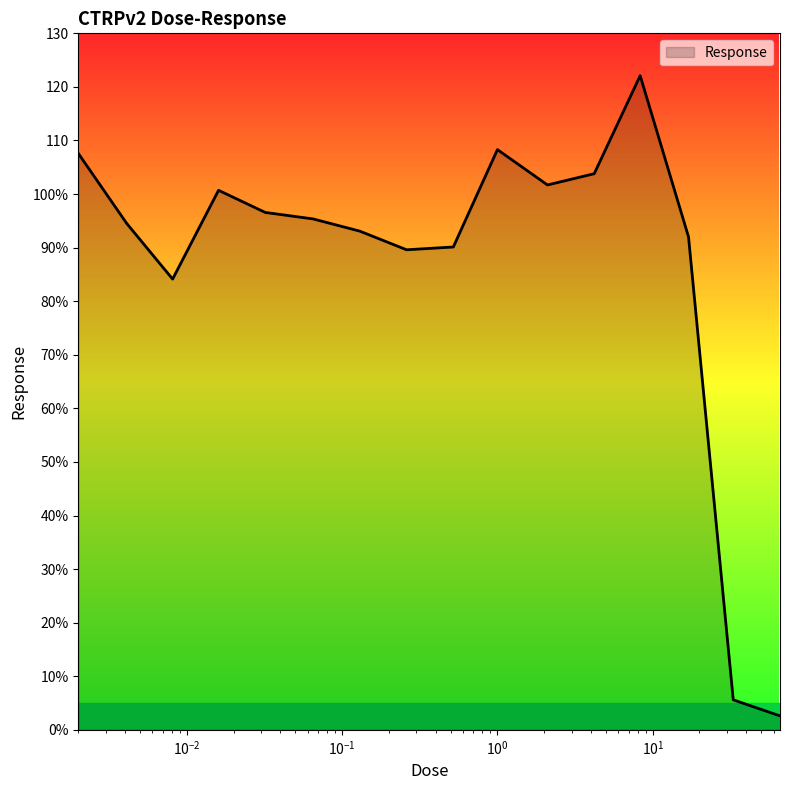

Does the chart have visible grid lines?

No